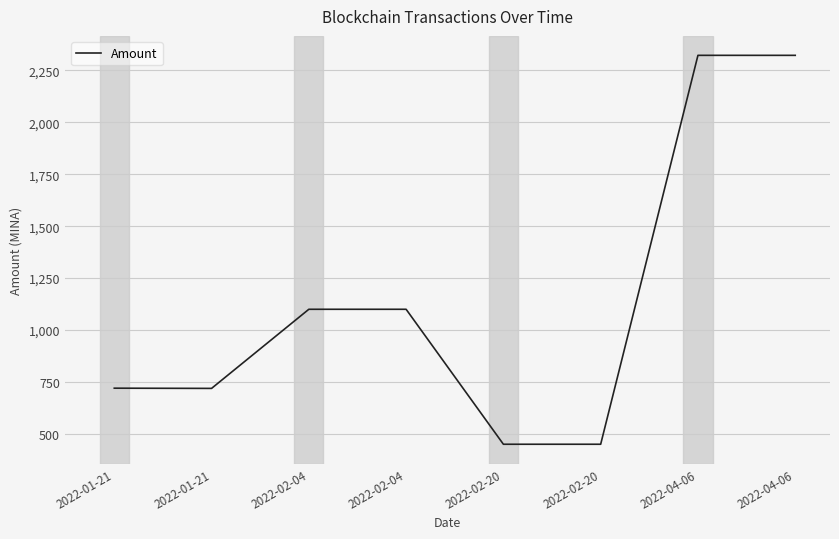

How many lines are shown in the chart?

1